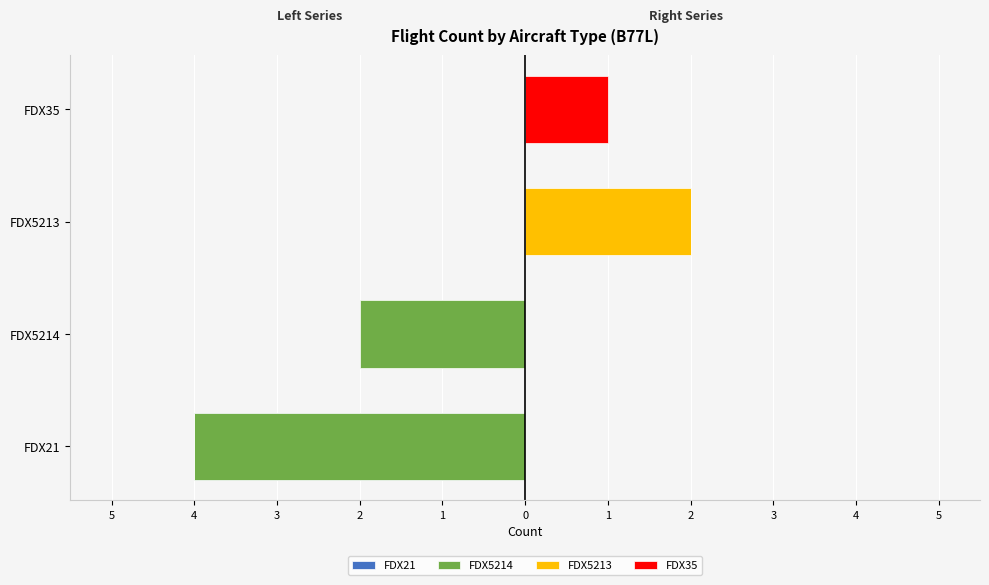

Which series changed the most between FDX21 and FDX35?

FDX21